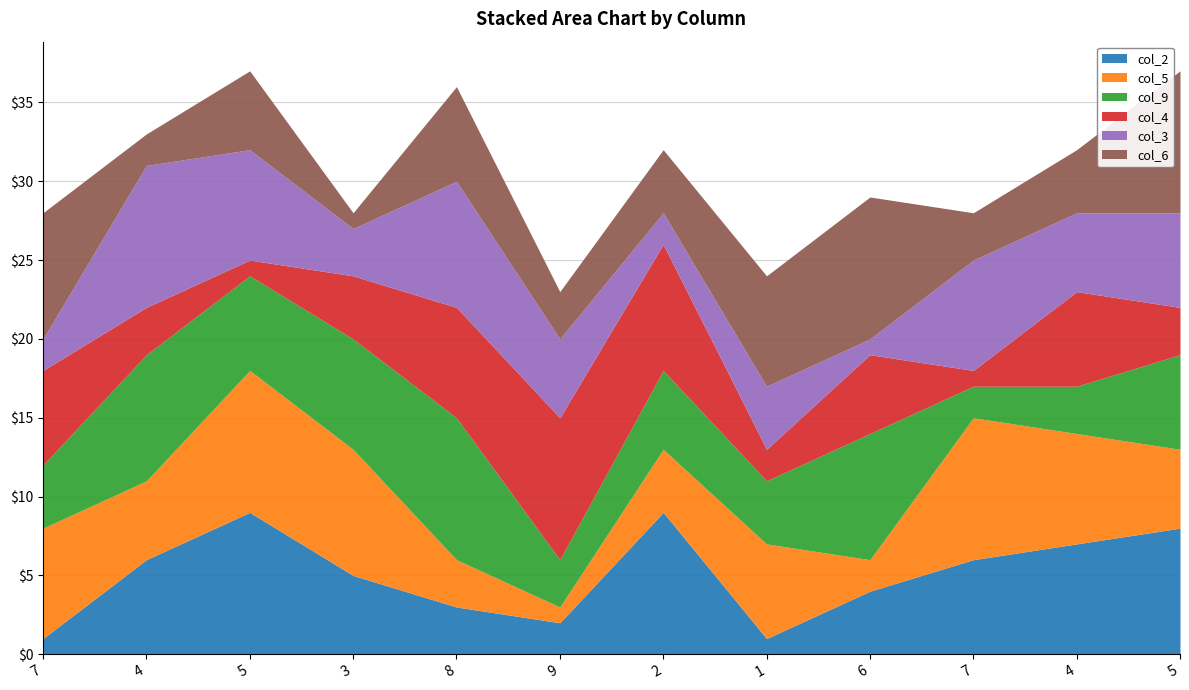

What is the smallest value displayed?

1